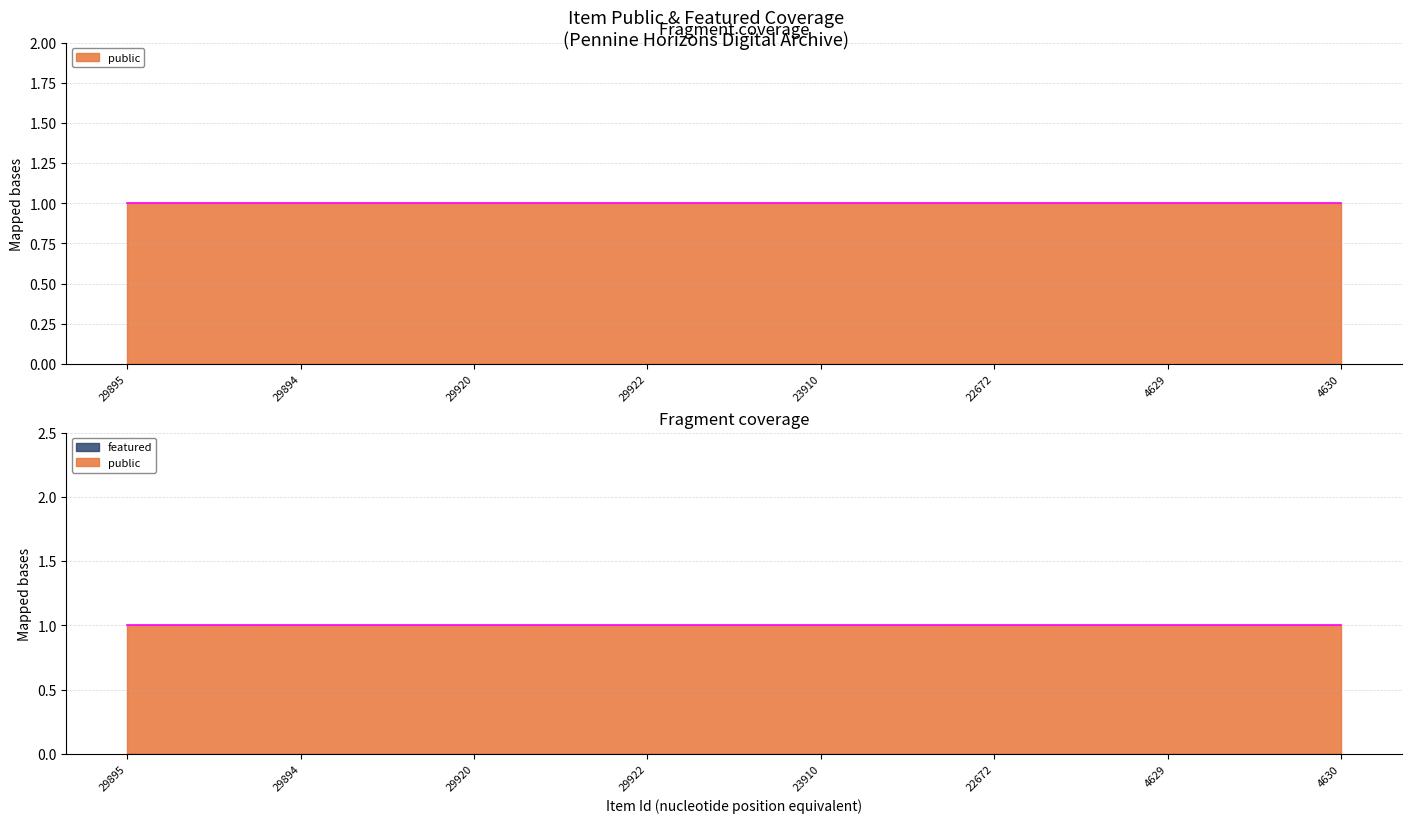

Reading left to right, list all the values displayed in this chart.

public: 1	1	1	1	1	1	1	1
featured: 0	0	0	0	0	0	0	0